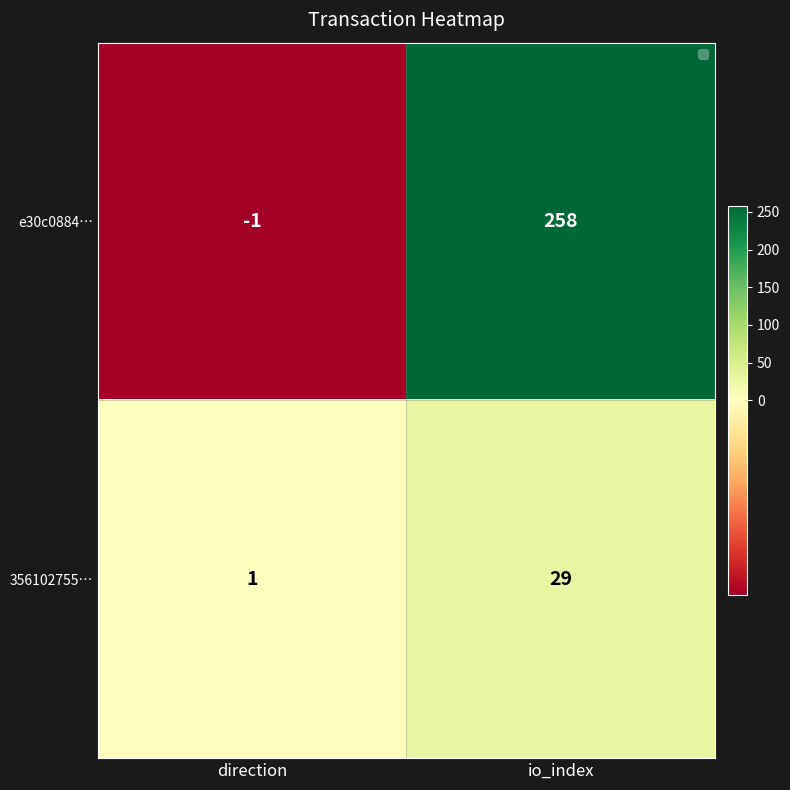

What is the greatest value displayed?

258